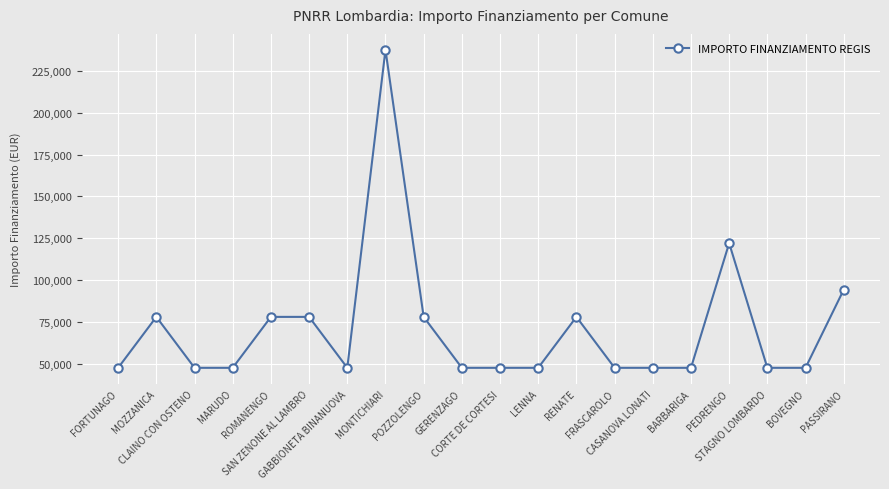

Reading left to right, extract all data points from this chart.

47427	77897	47427	47427	77897	77897	47427	237681	77897	47427	47427	47427	77897	47427	47427	47427	121992	47427	47427	94172